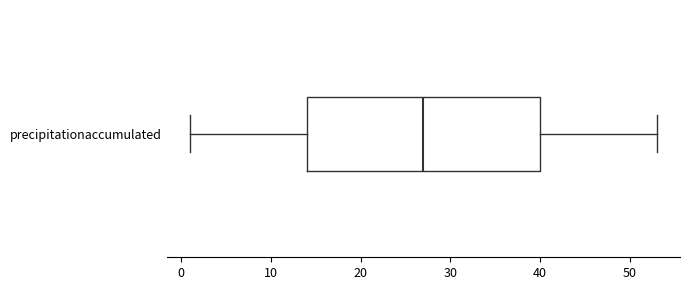

Transcribe this box plot: give where the median line is, the range the box spans, and where the two whiskers end, as read against the x-axis. The values are not printed on the chart, so give them approximately, as read against the axis.

median 27, box 14 to 40, whiskers 1 to 53